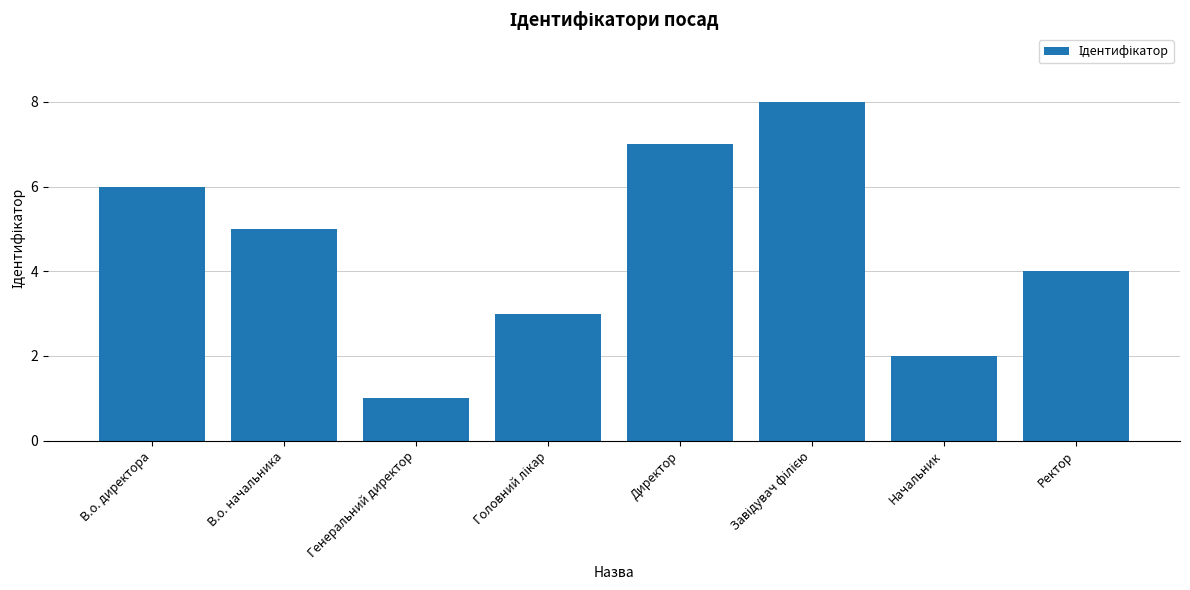

Does the chart contain any negative values?

No